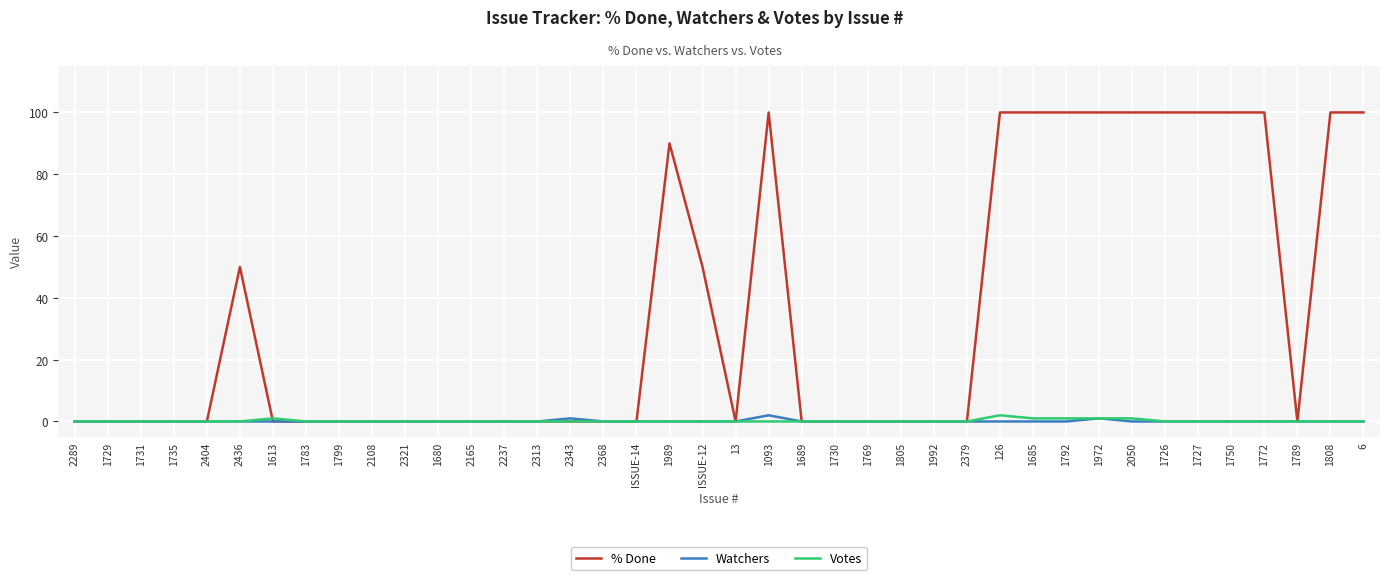

What is the spread (max minus min) of values at ISSUE-12?

50